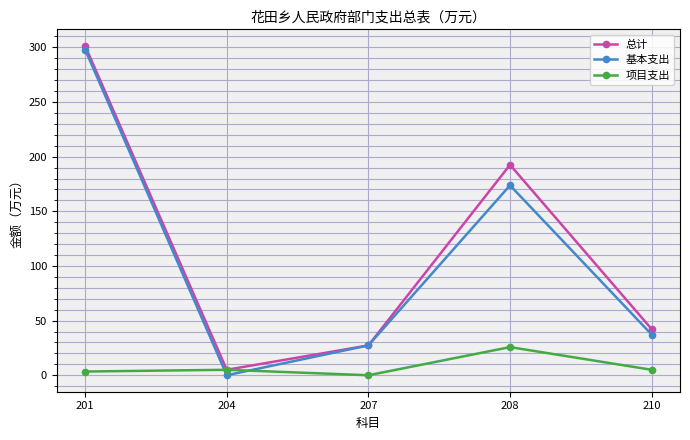

What is the lowest value of the 总计 series?

5.0